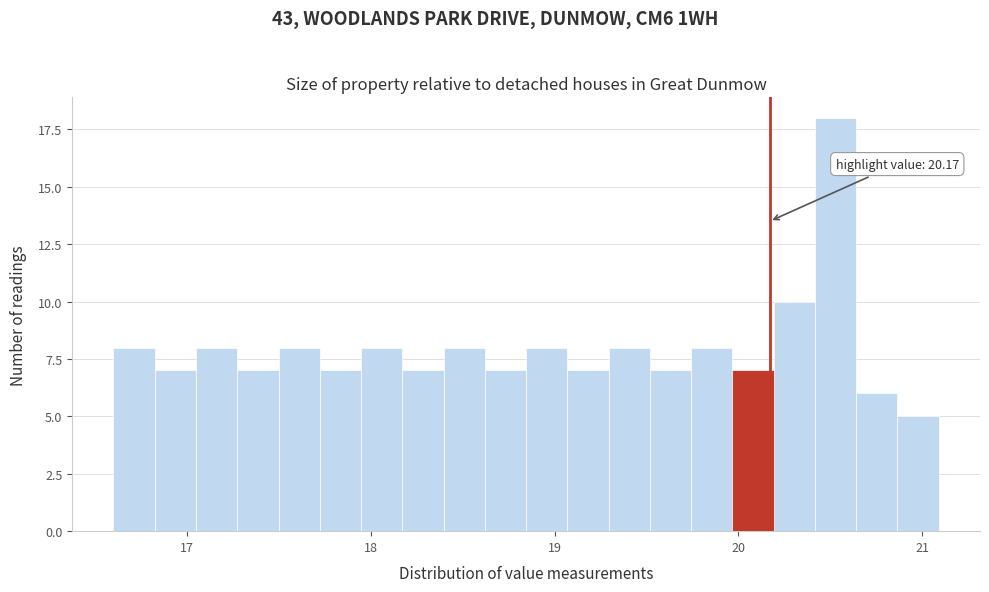

Read against the x-axis, roughly where is the centre of the tallest bar?

20.5